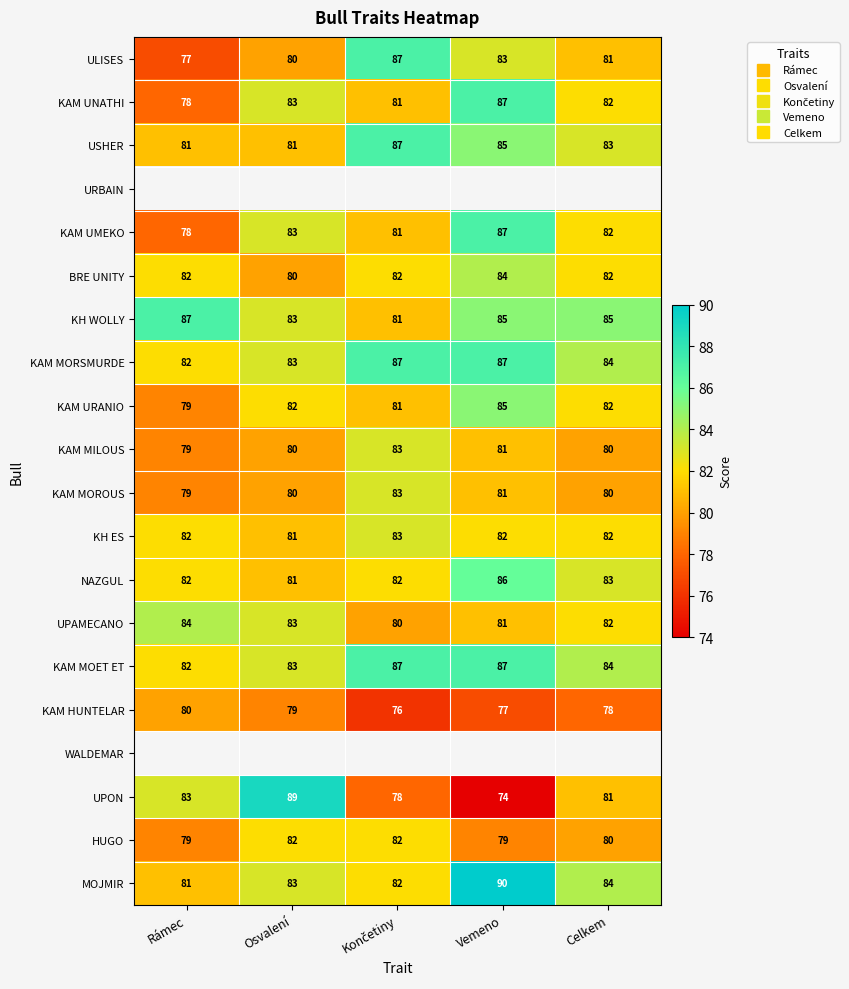

At which label does UPAMECANO first exceed 82?

Rámec